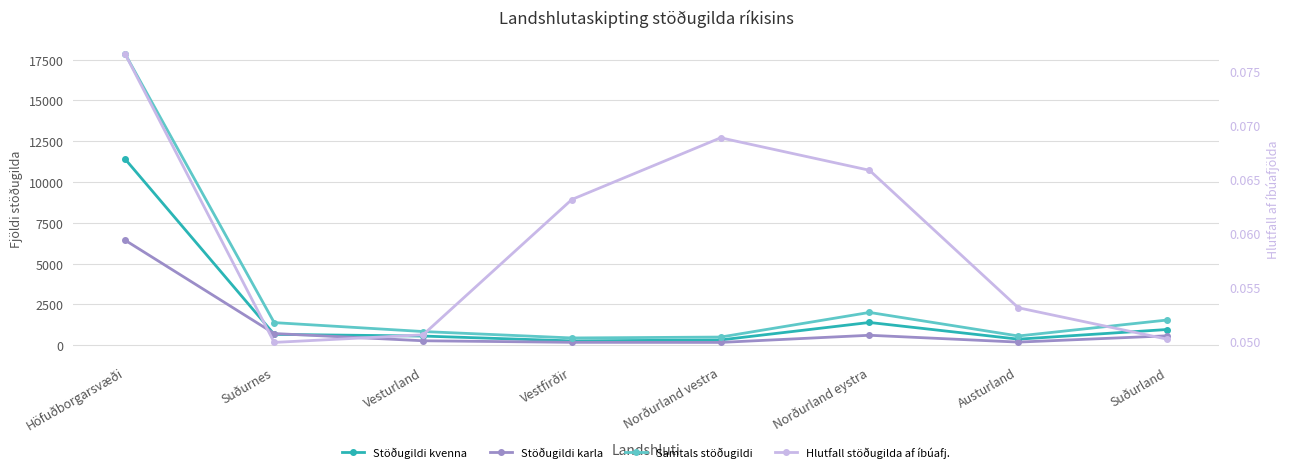

True or false: Stöðugildi karla and Hlutfall stöðugilda af íbúafj. cross at least once.

False